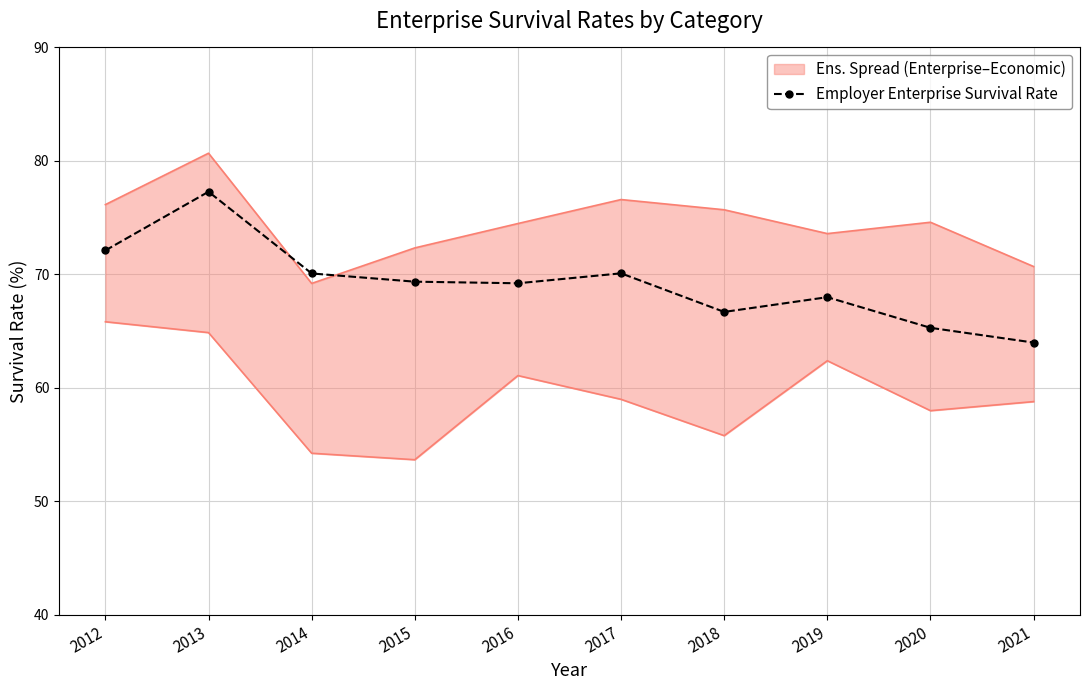

Where is the first local minimum?

2016